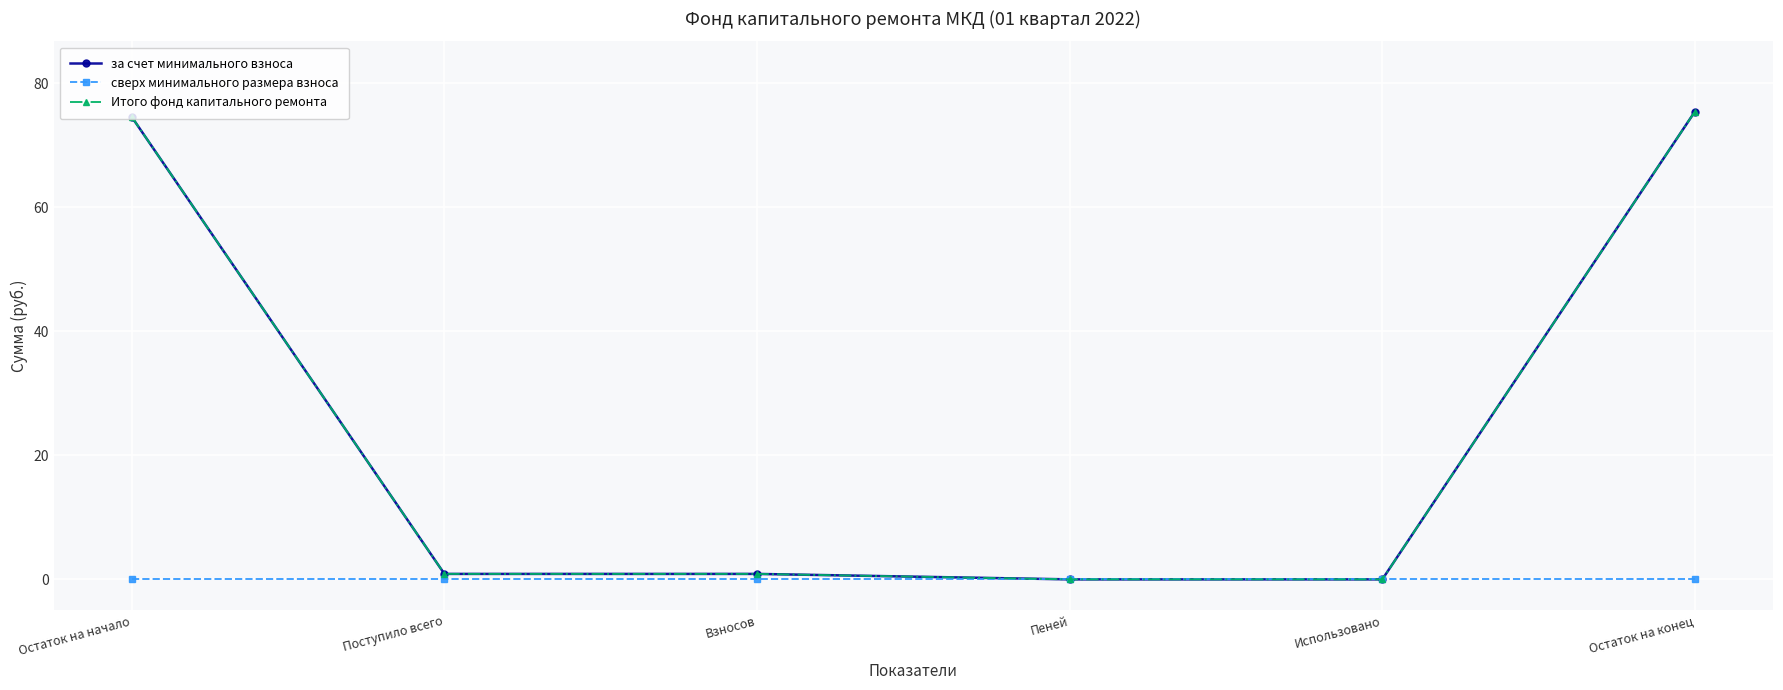

Reading left to right, what are all the values shown in this chart?

за счет минимального взноса: 74.5	0.9	0.9	0.0	0.0	75.4
сверх минимального размера взноса: 0.0	0.0	0.0	0.0	0.0	0.0
Итого фонд капитального ремонта: 74.5	0.9	0.9	0.0	0.0	75.4